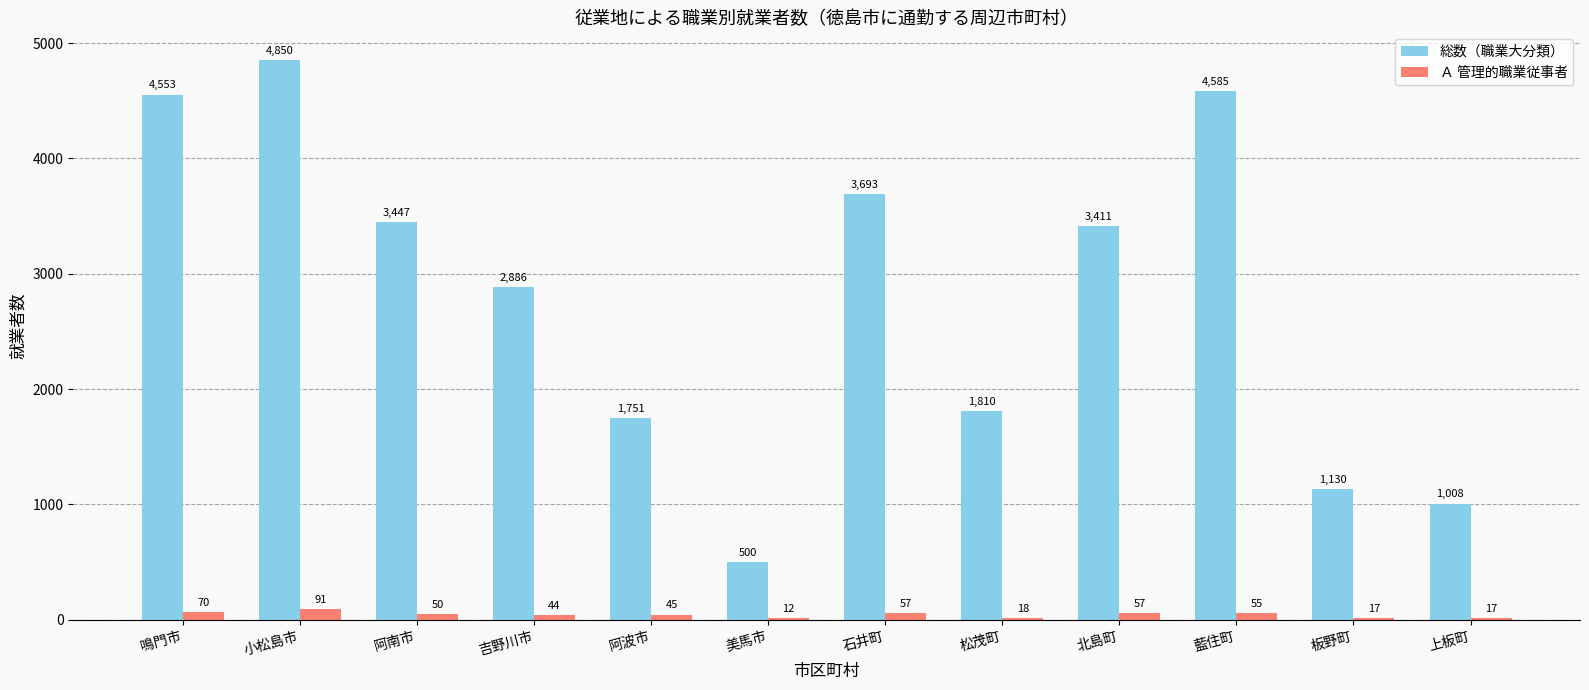

What value does the Ａ 管理的職業従事者 series have at 板野町, to the nearest 5?

15